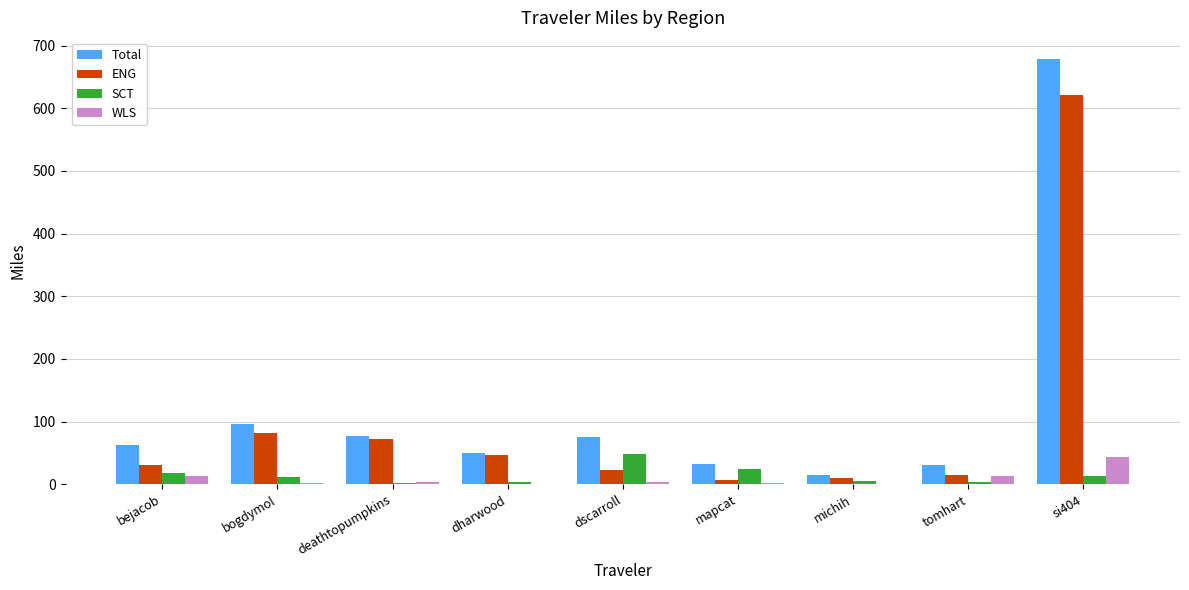

At which category is the sum across all series the highest?

si404